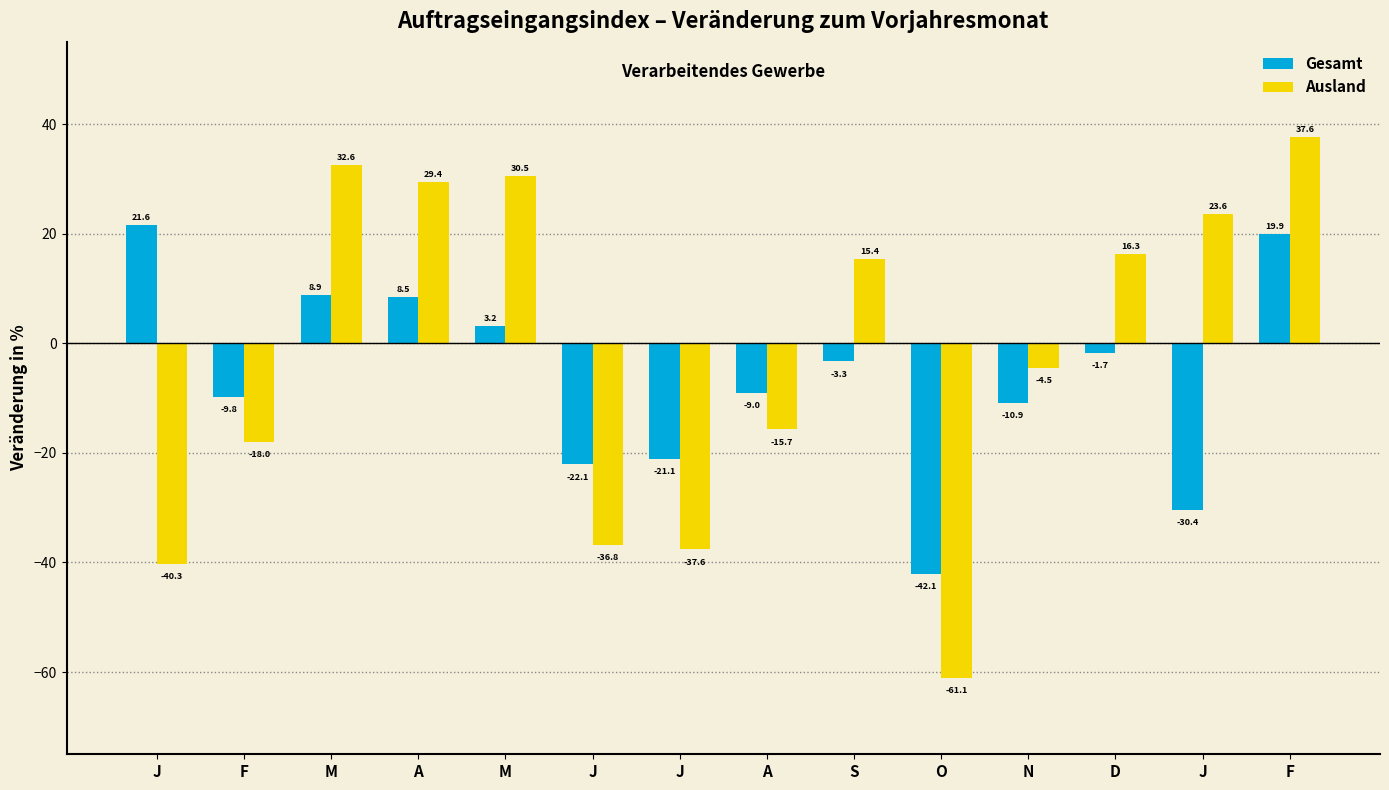

Reading left to right, what are all the values shown in this chart?

Gesamt: 21.6	-9.8	8.9	8.5	3.2	-22.1	-21.1	-9.0	-3.3	-42.1	-10.9	-1.7	-30.4	19.9
Ausland: -40.3	-18.0	32.6	29.4	30.5	-36.8	-37.6	-15.7	15.4	-61.1	-4.5	16.3	23.6	37.6